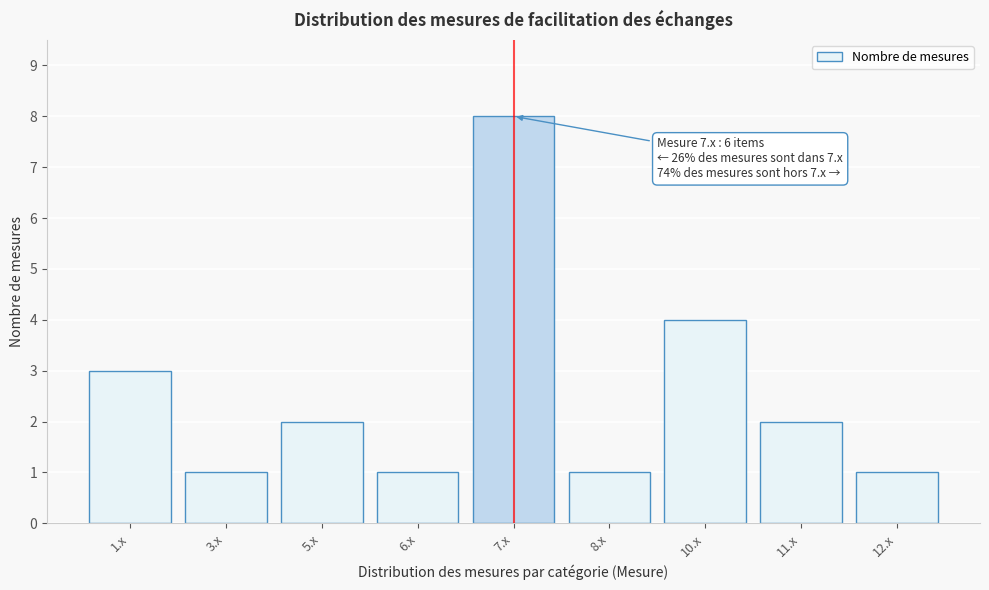

Reading left to right, extract all data points from this chart.

3	1	2	1	8	1	4	2	1